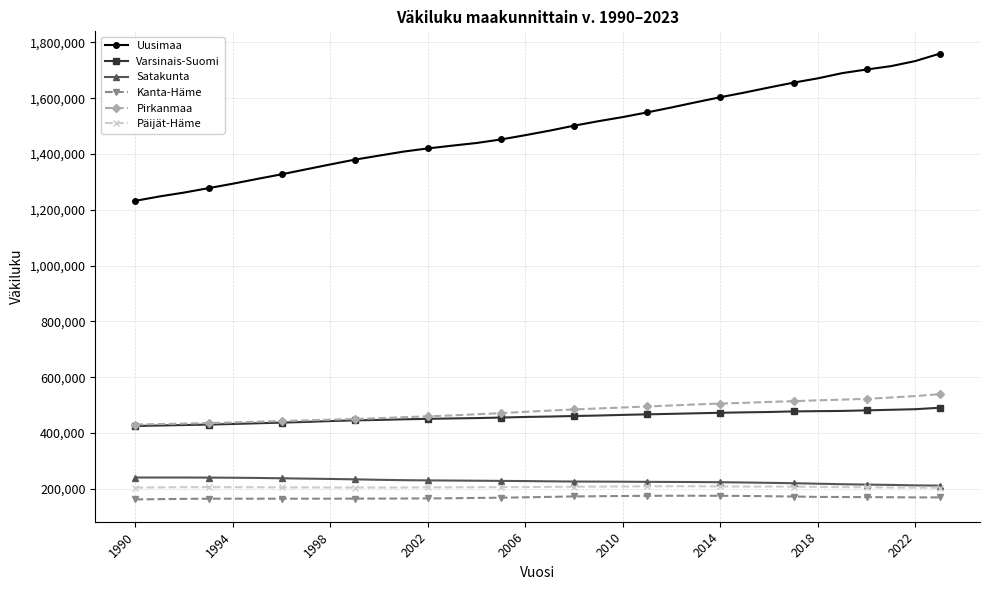

True or false: Kanta-Häme and Satakunta intersect in this chart.

False